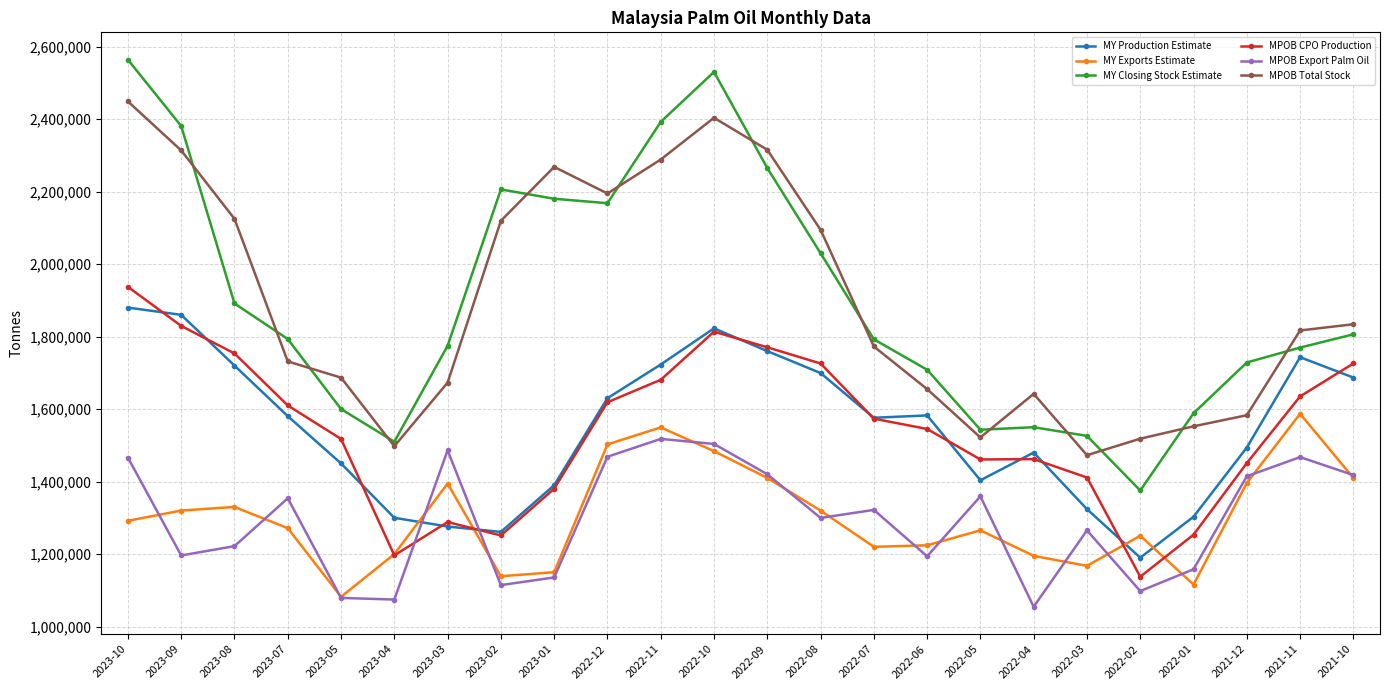

Is it true that MPOB Export Palm Oil equals 1420235 at 2022-09?

True